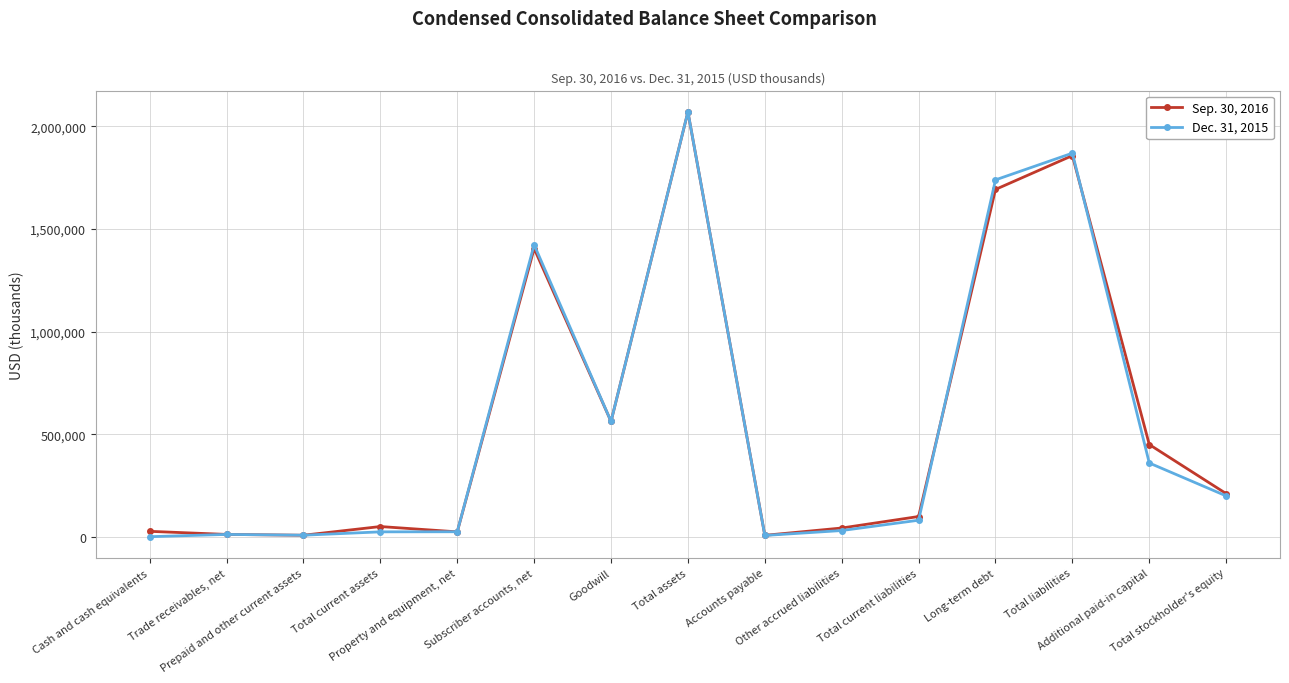

How many distinct data groups are displayed?

2